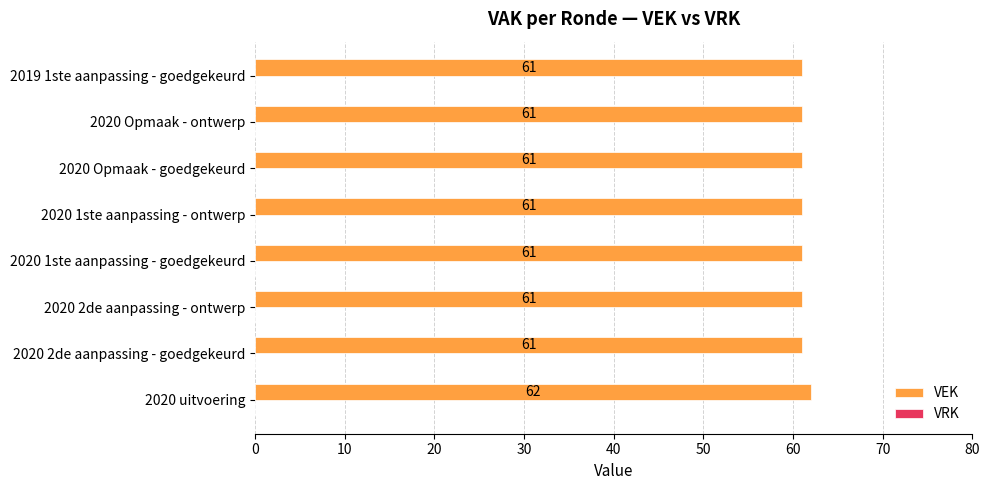

What is the average value?

61